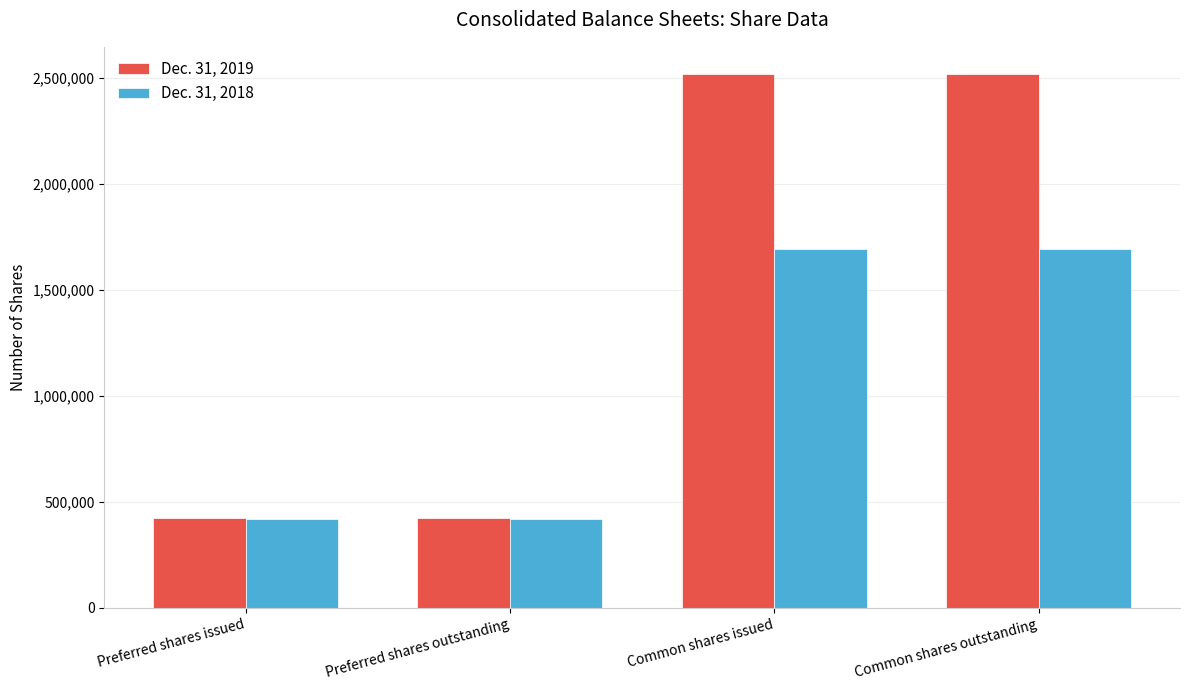

True or false: Dec. 31, 2019 has a value of 2522095 at Common shares issued.

True